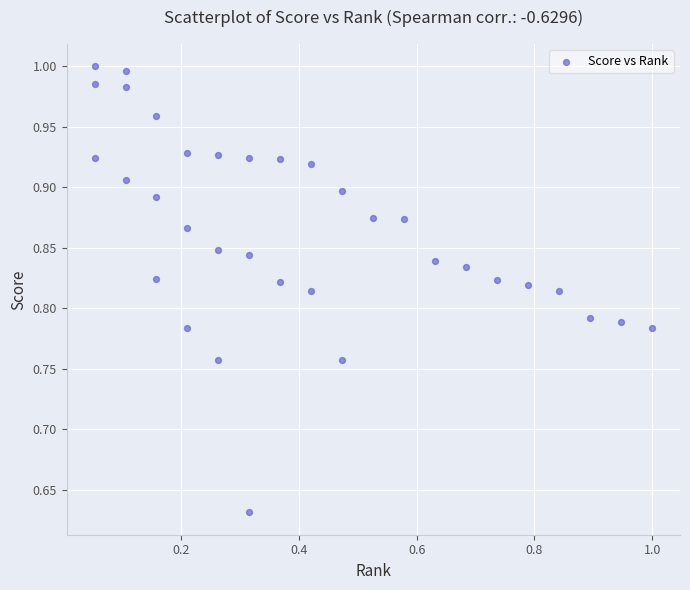

What is the range of Y values (max minus min)?

0.4